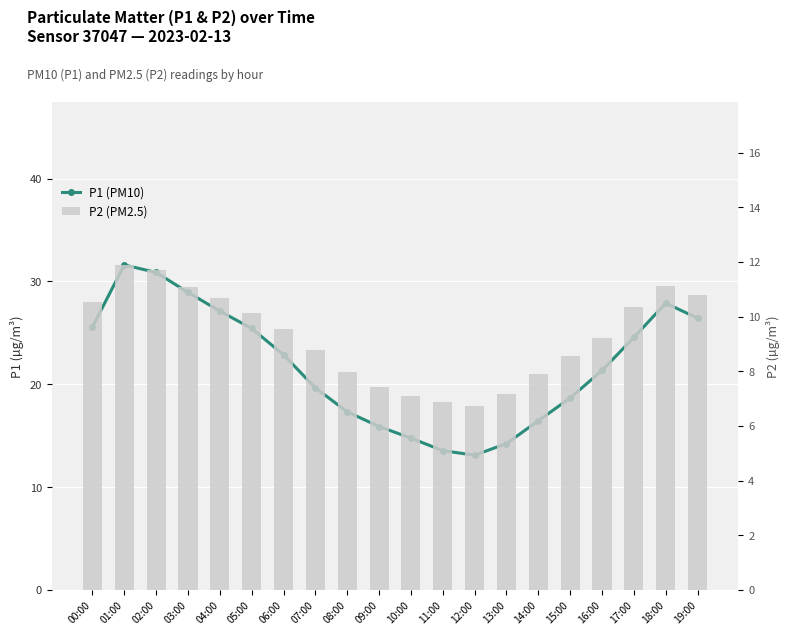

What is the lowest value of the P1 (PM10) series?

13.1